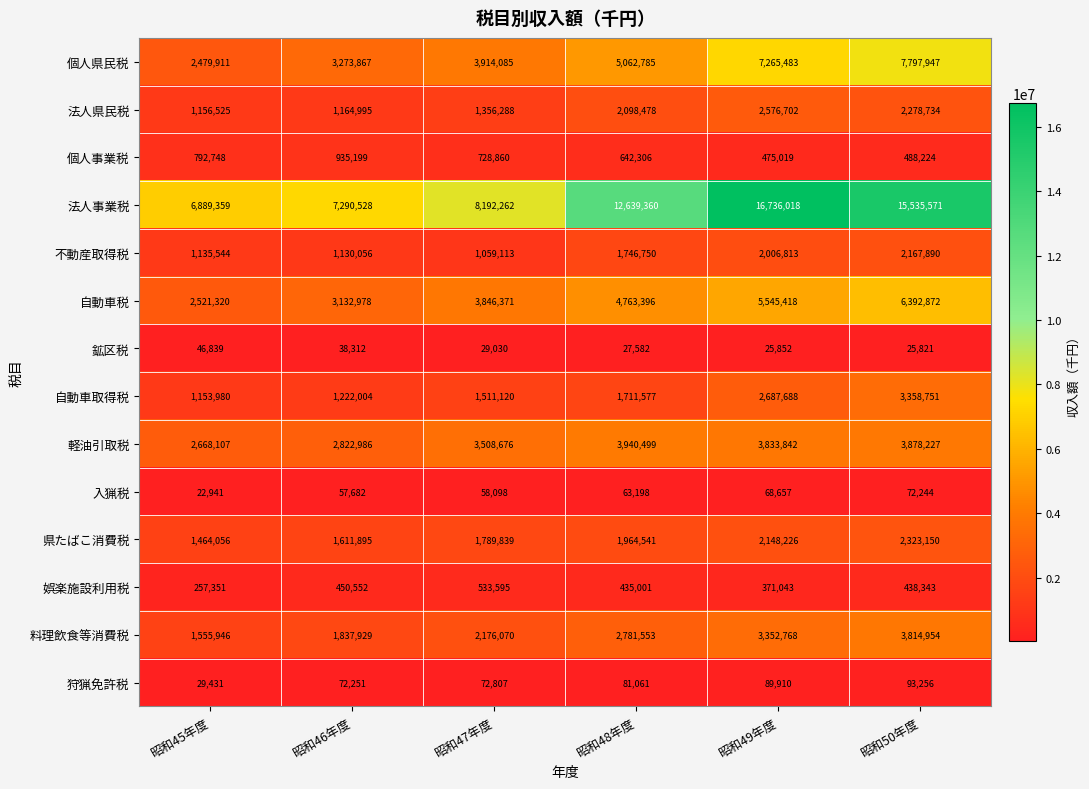

What is the difference between the highest and lowest values at 昭和49年度?

16710166